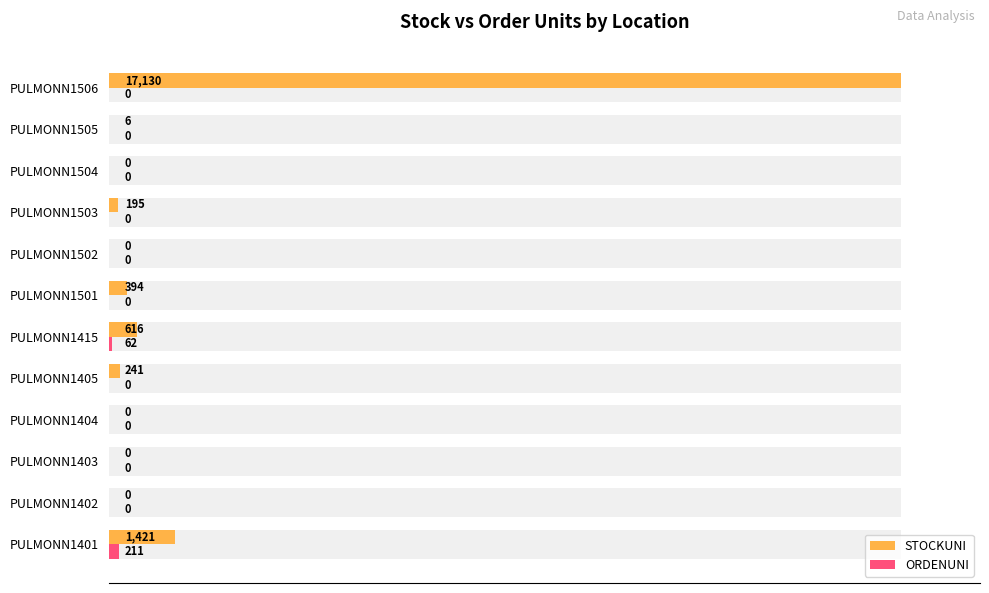

List the series in order of their peak value, highest first.

STOCKUNI, ORDENUNI